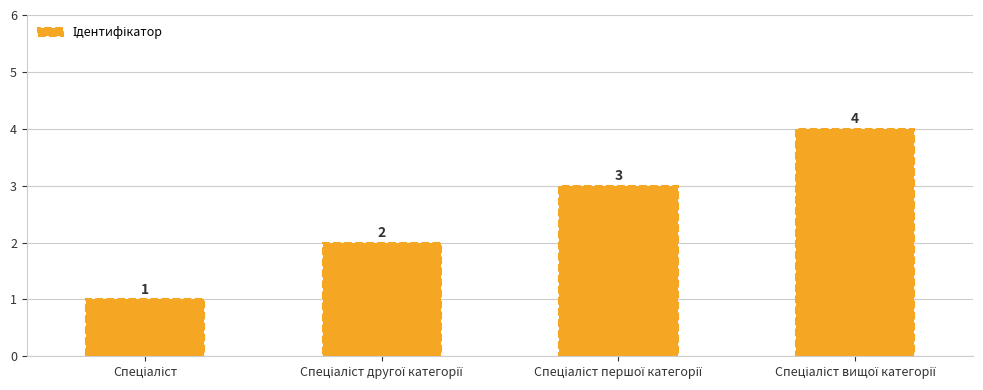

What is the value of the 1st bar from the left?

1